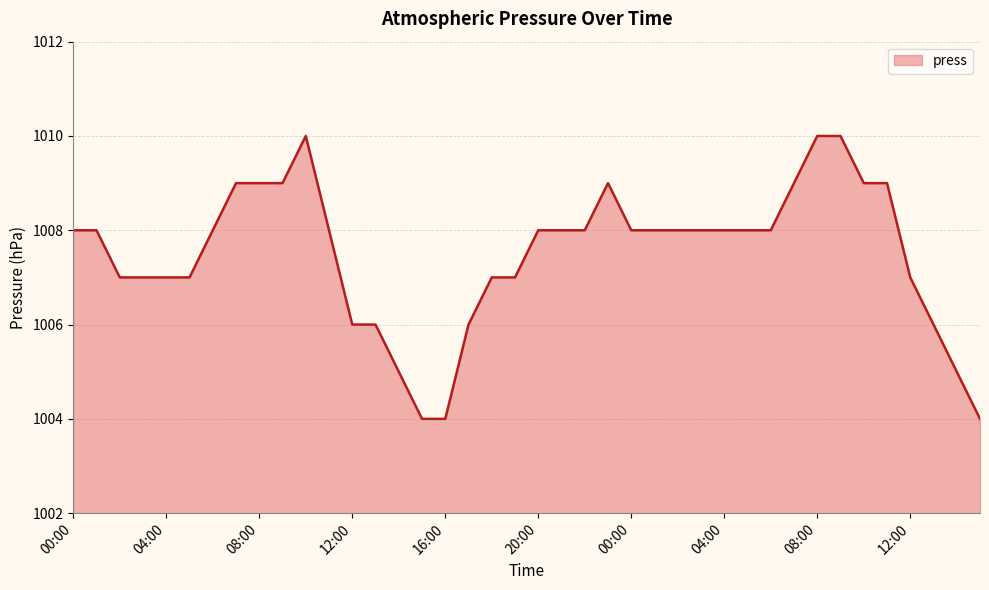

What is the difference between the maximum and minimum values?

6